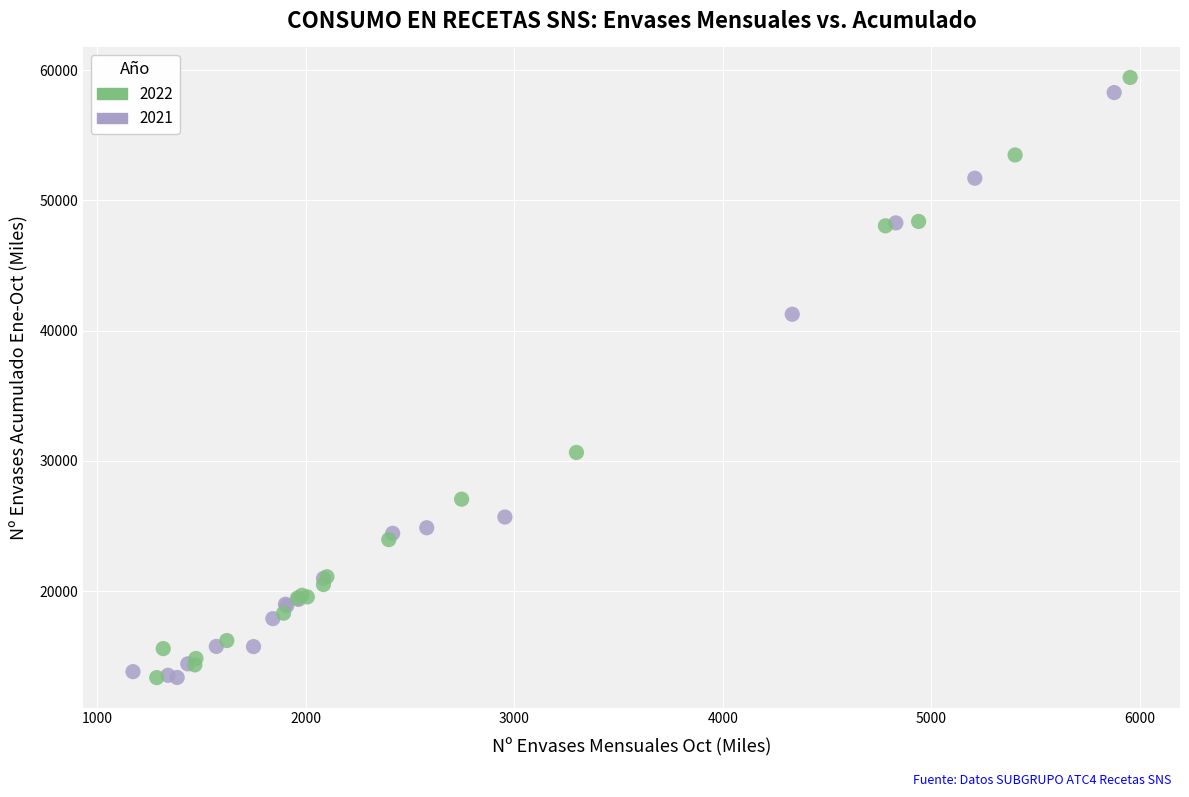

Which series has the largest Y range (max minus min)?

2022